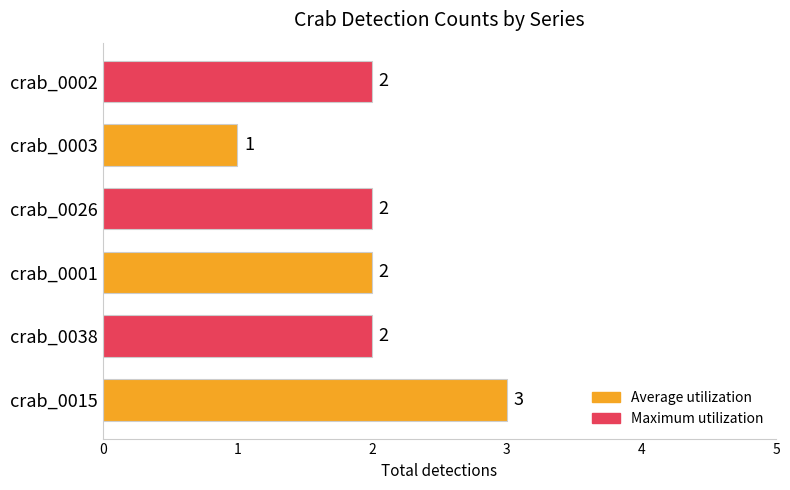

How many values are between 2 and 3?

5